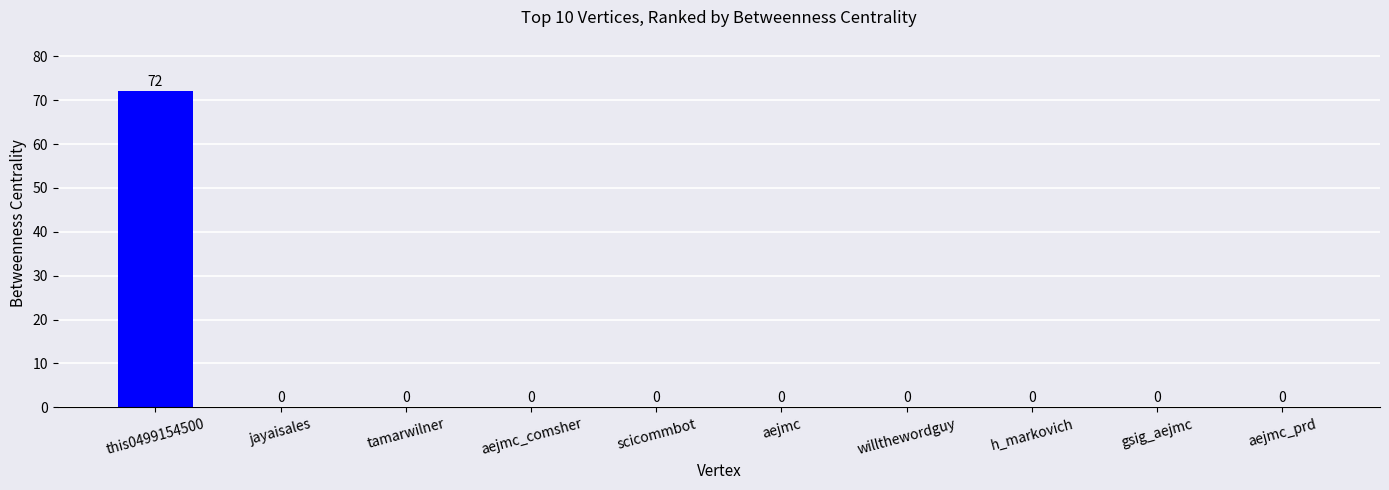

What is the average value?

7